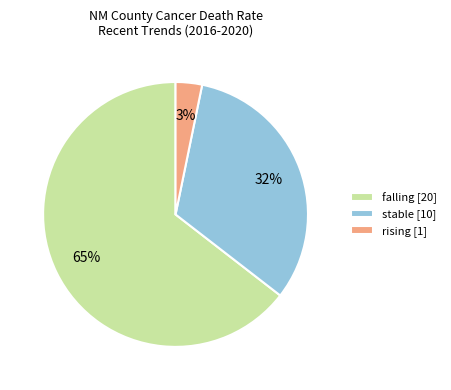

Count the number of slices in the pie.

3